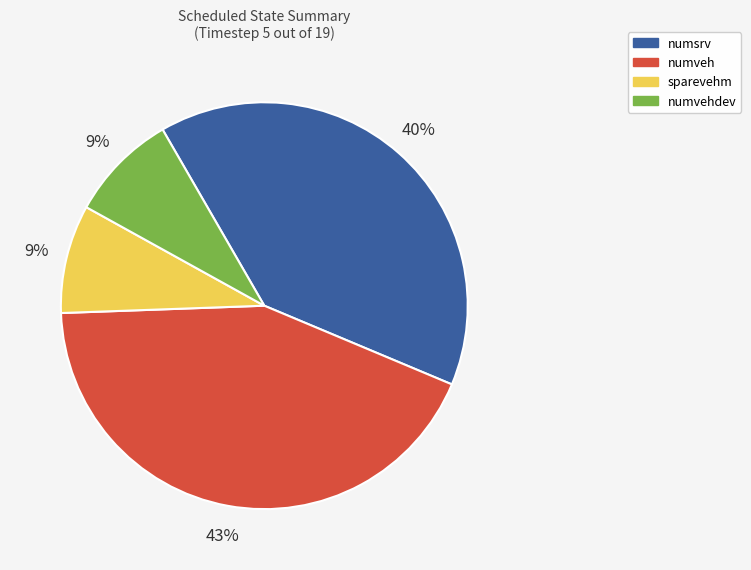

To the nearest percent, what is the difference between the largest and smallest slice percentages?

34%